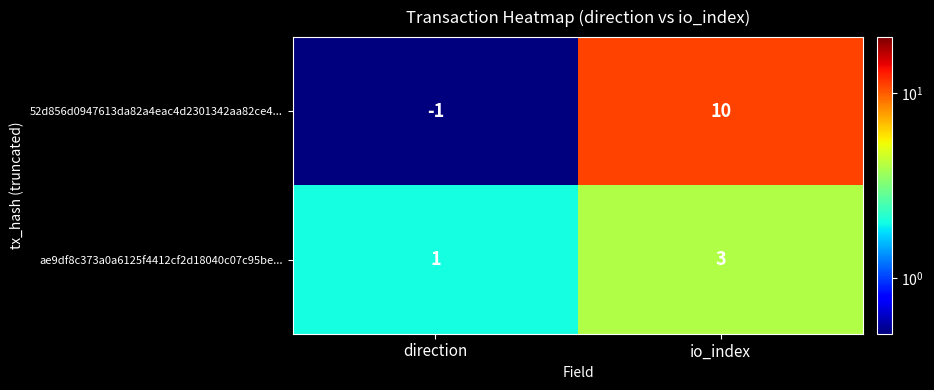

Reading left to right, extract all data points from this chart.

52d856d0947613da82a4eac4d2301342aa82ce4...: direction=-1	io_index=10
ae9df8c373a0a6125f4412cf2d18040c07c95be...: direction=1	io_index=3